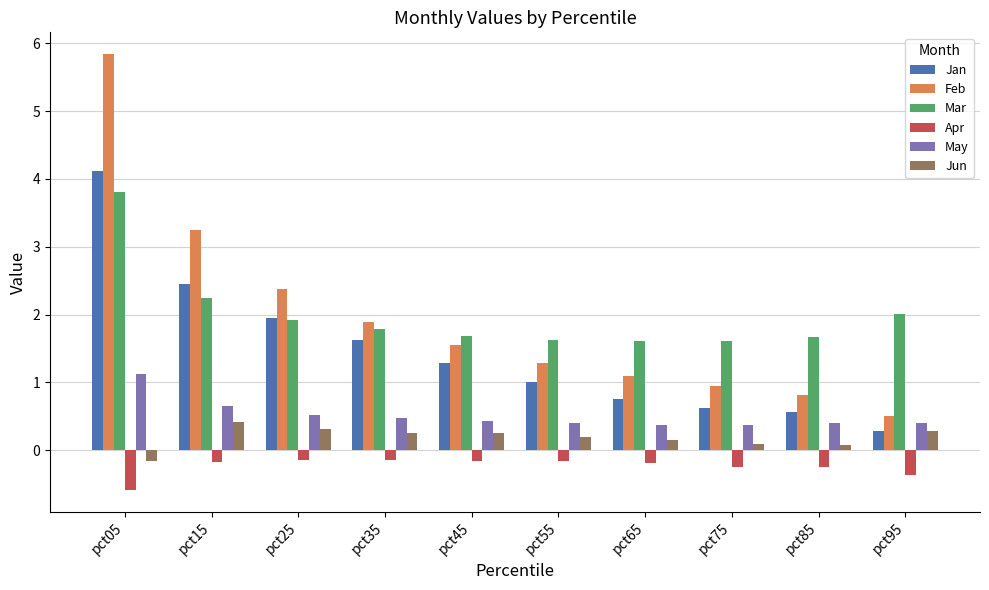

List the series in order of their peak value, lowest first.

Apr, Jun, May, Mar, Jan, Feb